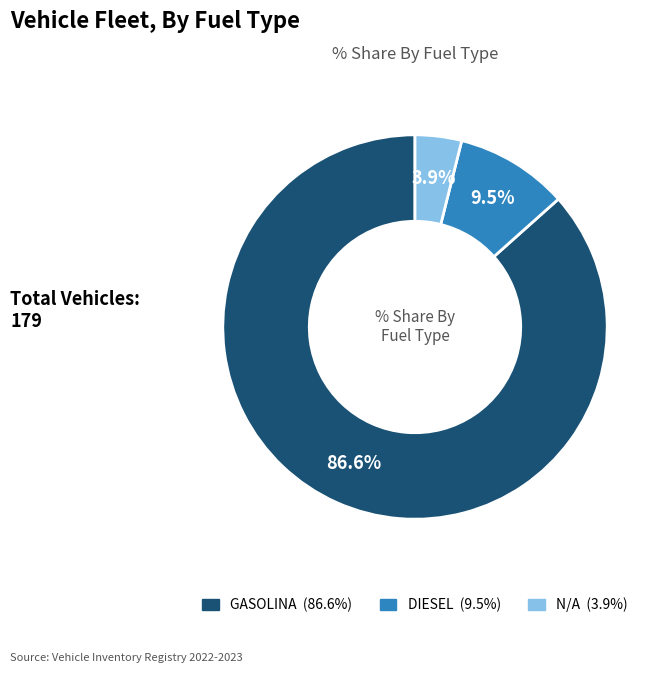

What is the ratio of the value at N/A to the value at DIESEL?

0.4